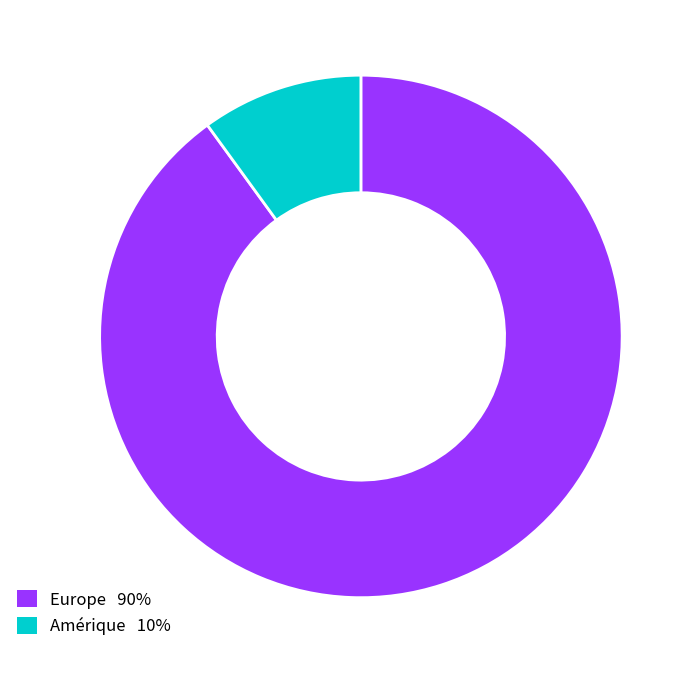

Does any single category account for the majority?

Yes